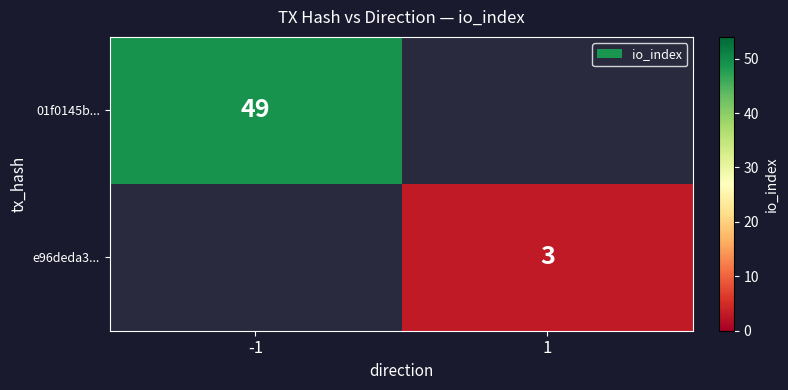

True or false: 01f0145b... has a value of 70 at -1.

False